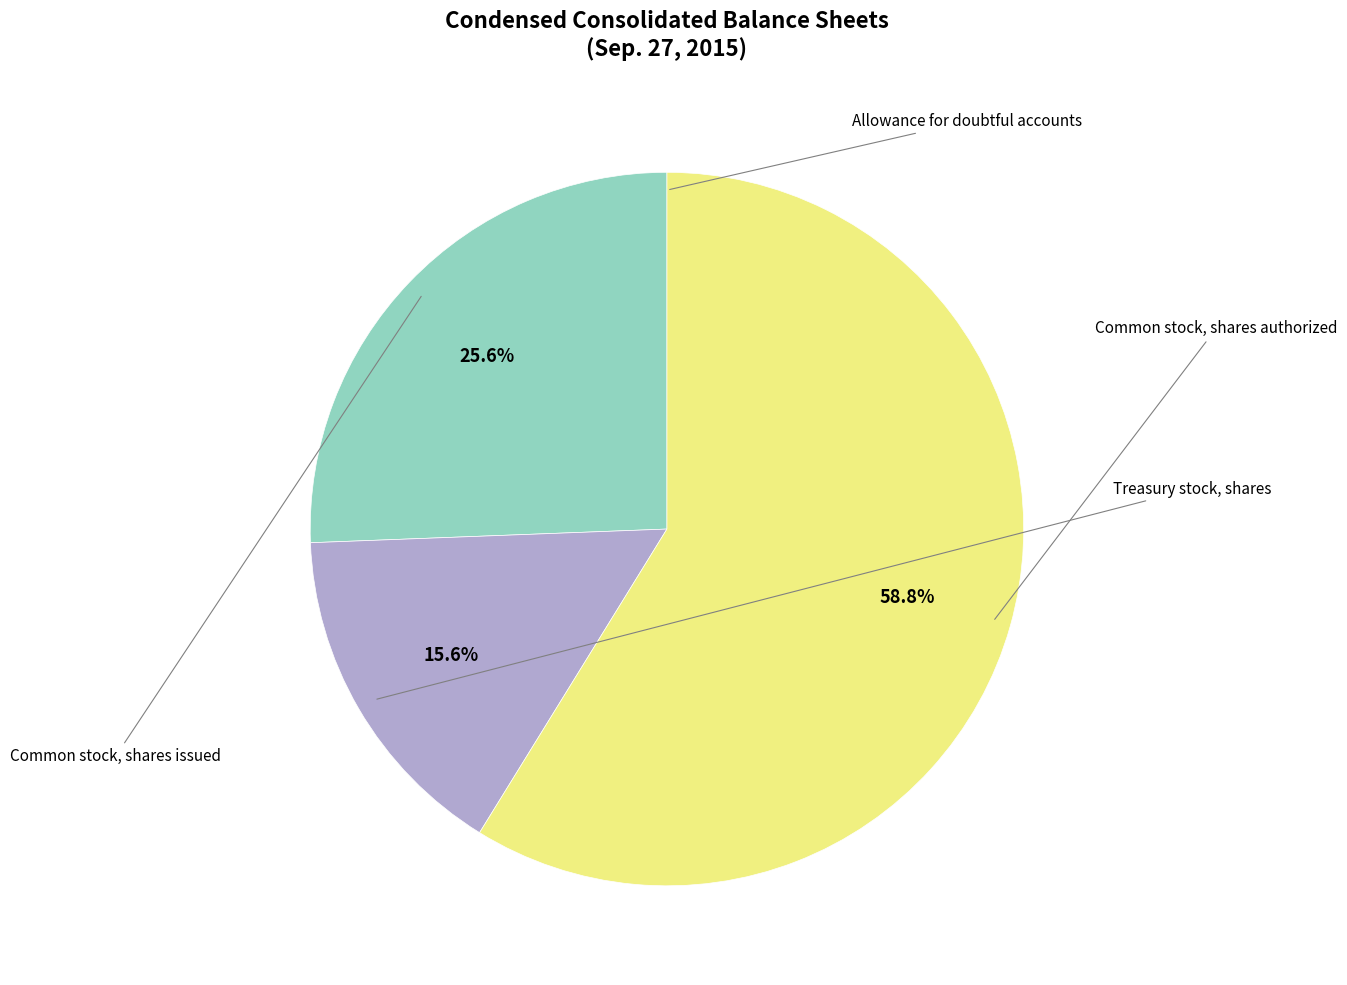

Does any single category account for the majority?

Yes